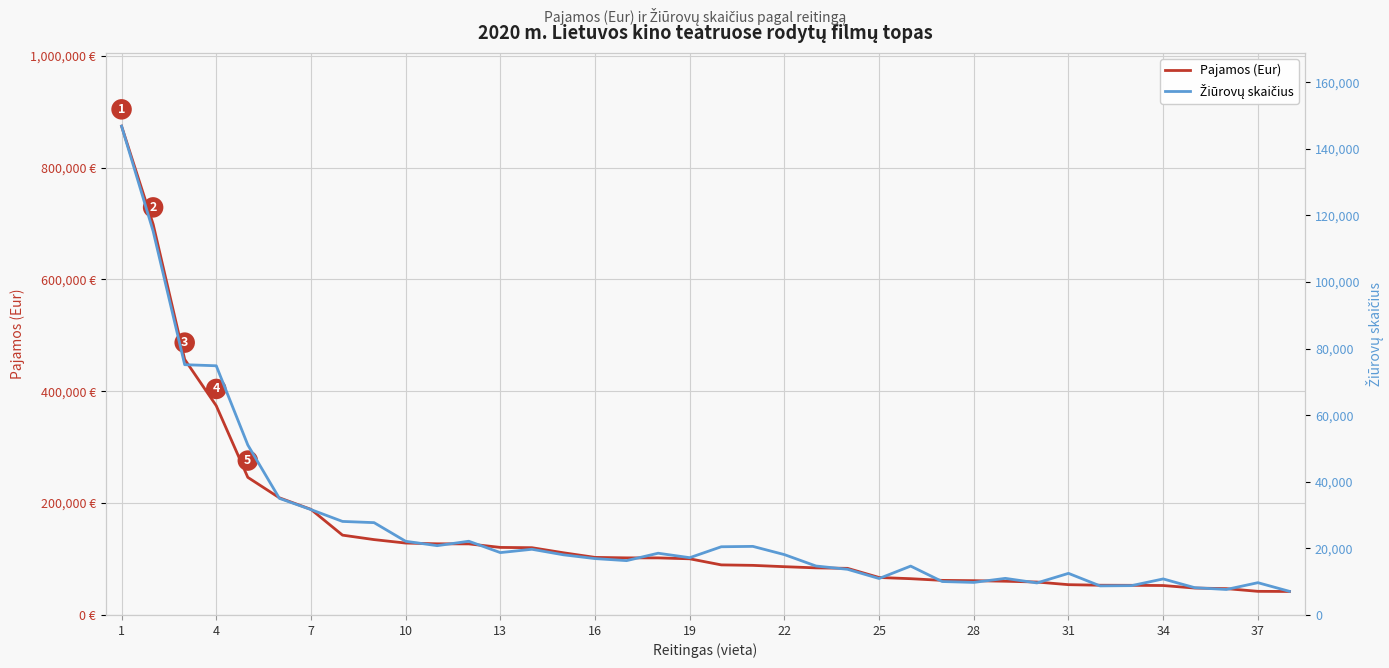

How many values in the Pajamos (Eur) series exceed 100439?

19